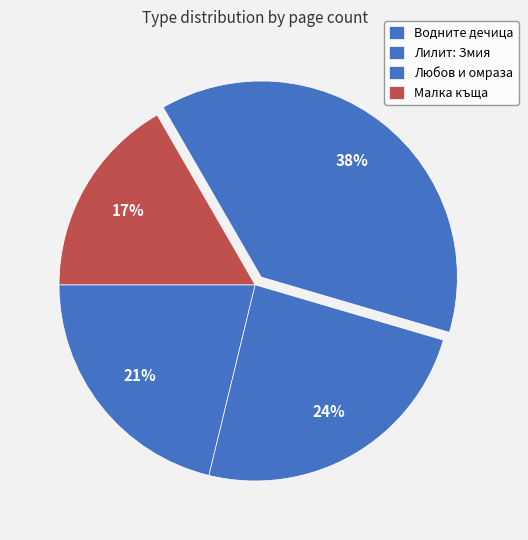

How many segments does this pie chart have?

4